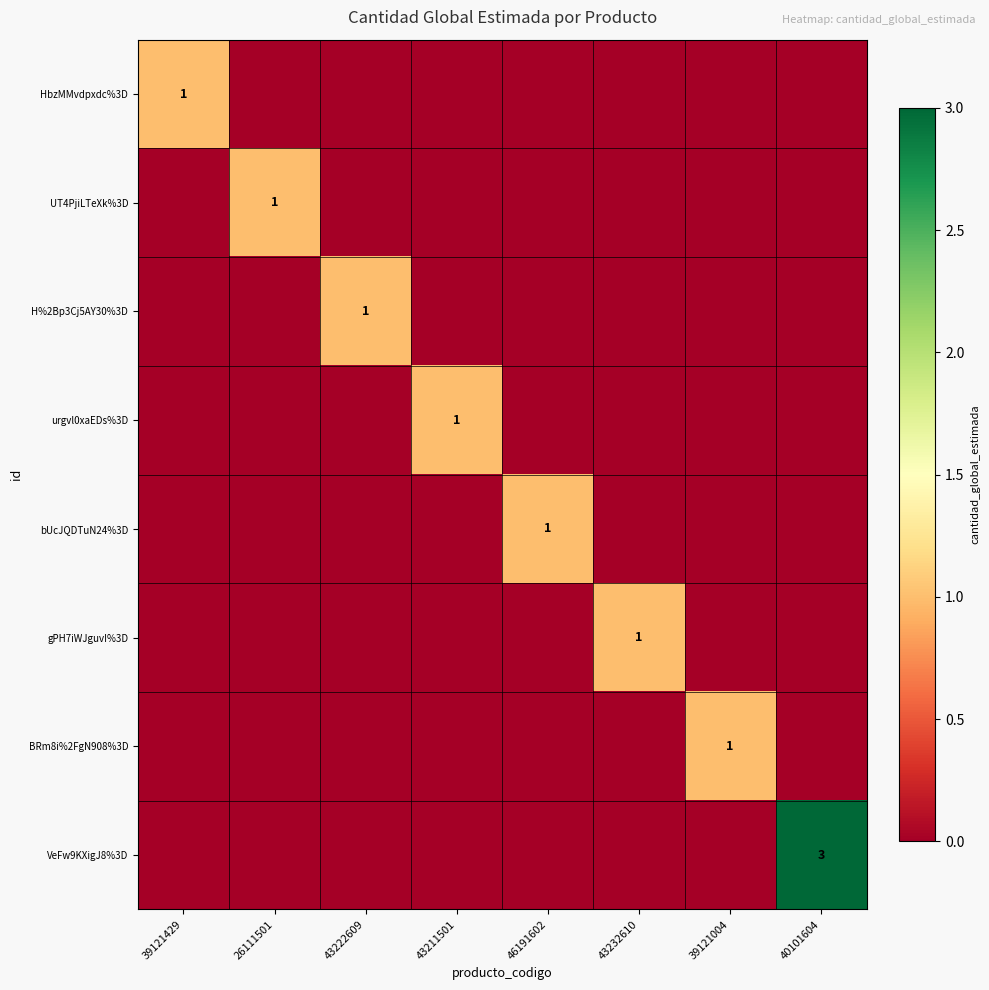

True or false: HbzMMvdpxdc%3D has a value of 2 at 39121429.

False